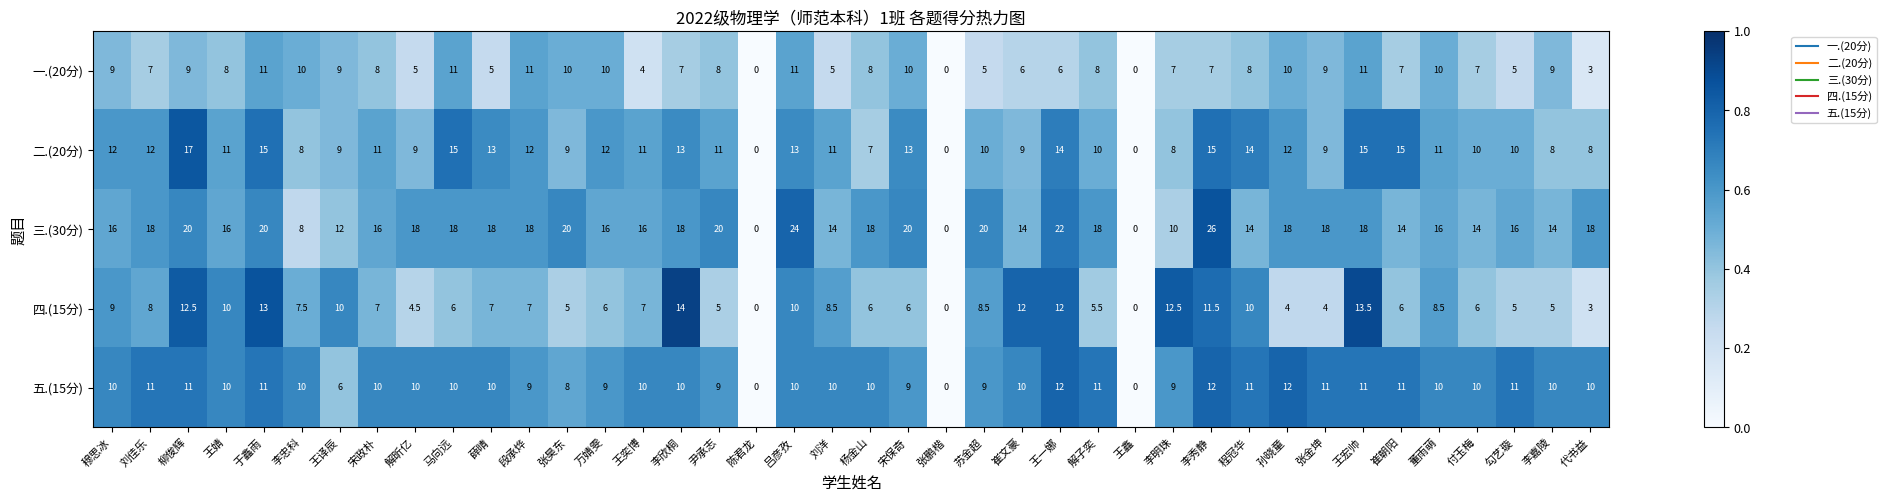

What is the difference between the highest and lowest values at 王婧?

8.0